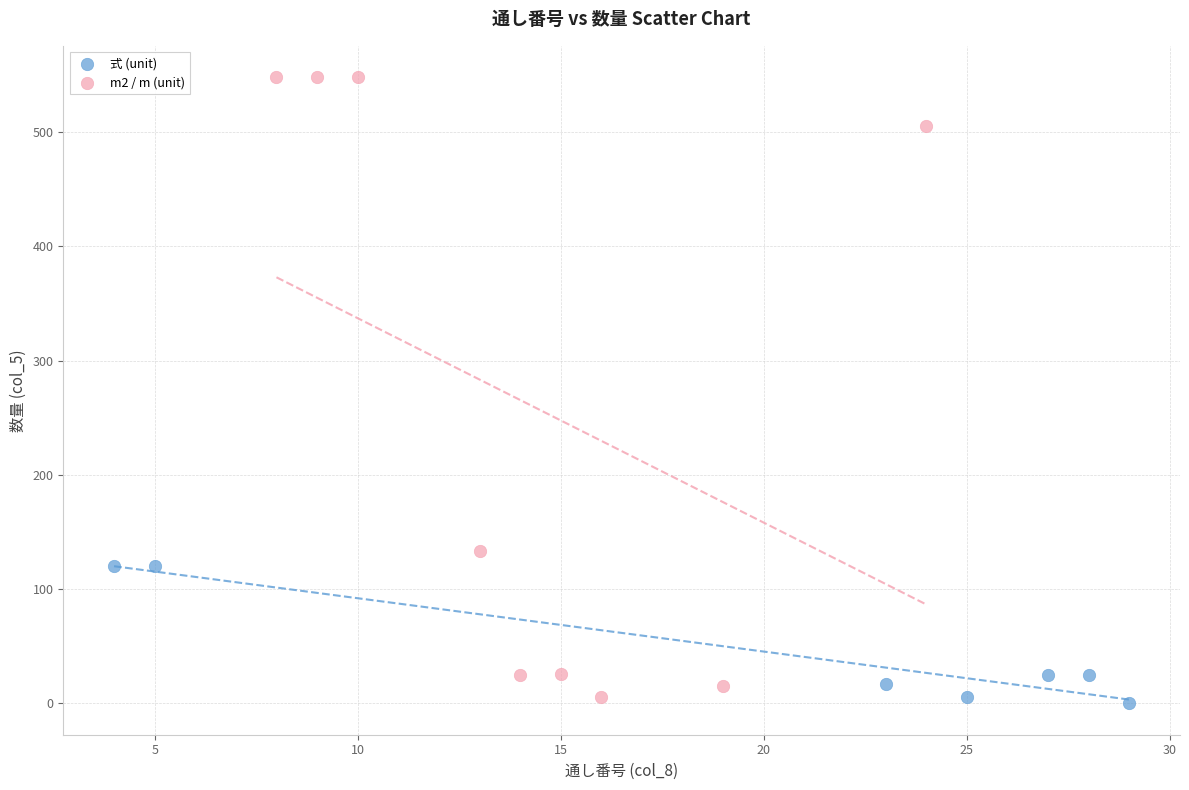

Which series has the widest spread of Y values?

m2 / m (unit)